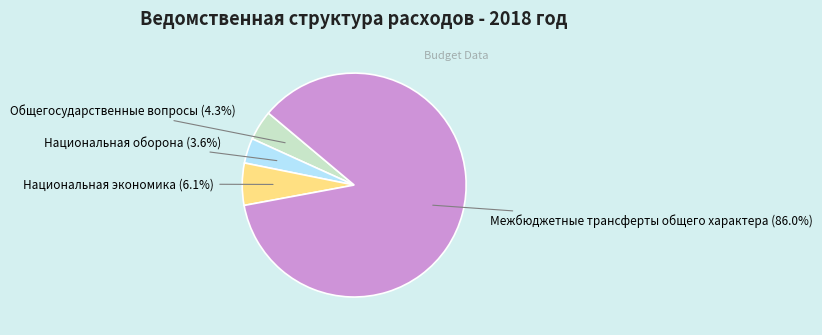

What percentage is the Национальная экономика slice, to the nearest percent?

6%